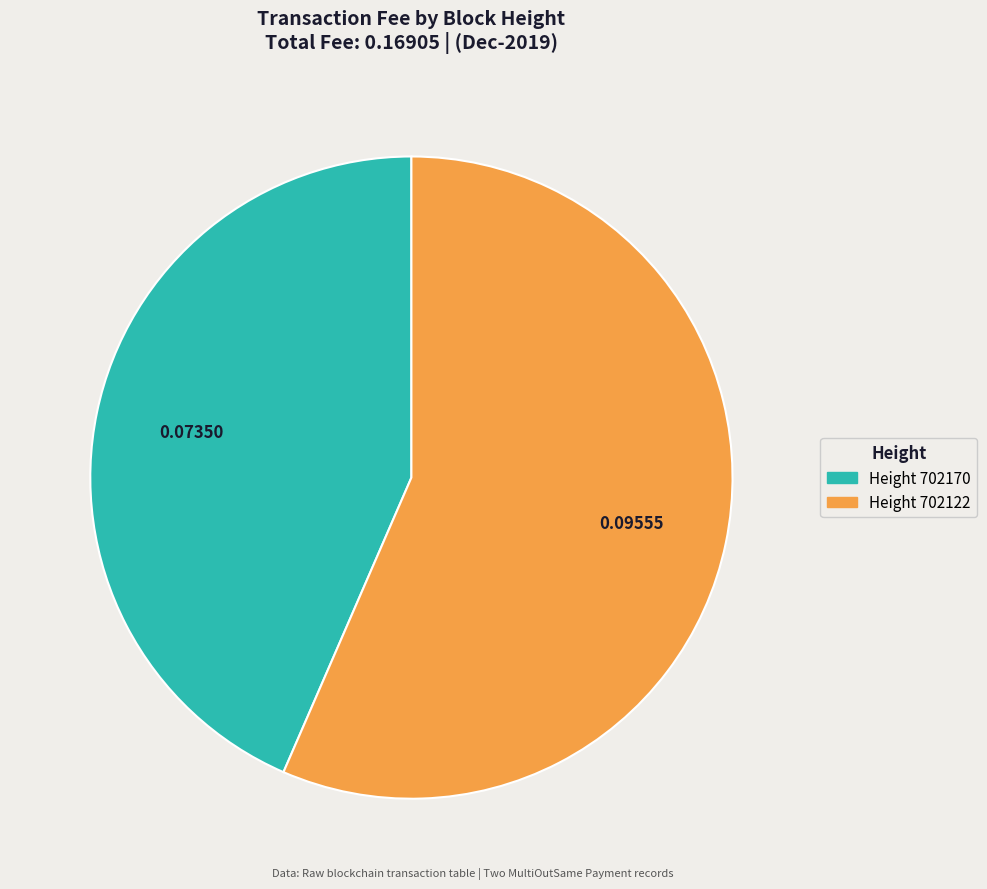

Does any single category account for the majority?

Yes